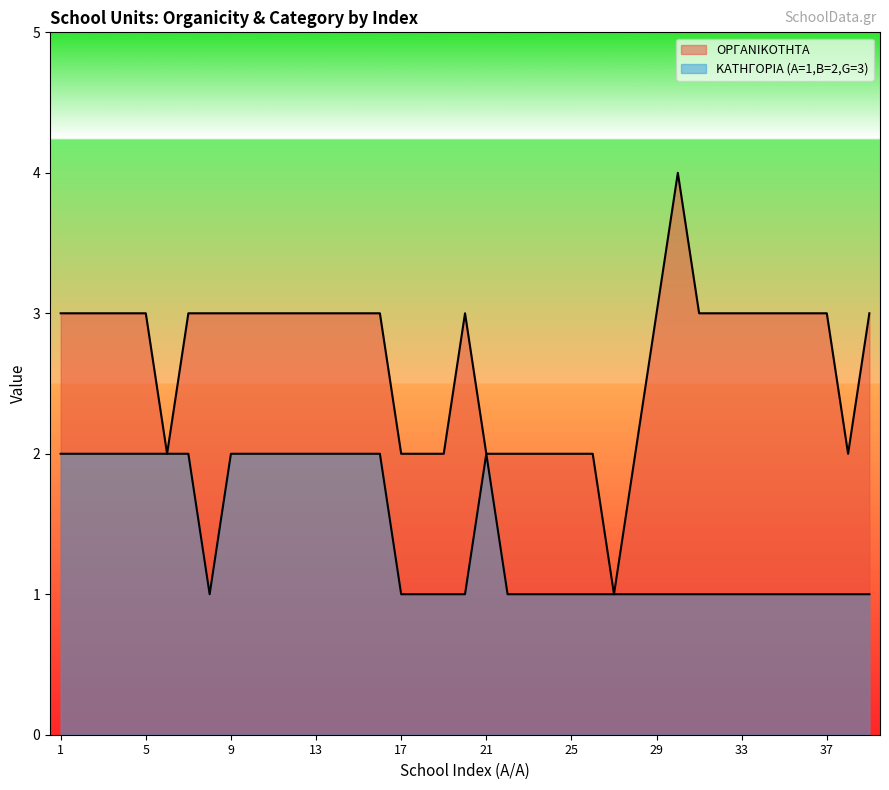

What is the sum of all ΟΡΓΑΝΙΚΟΤΗΤΑ values?

104